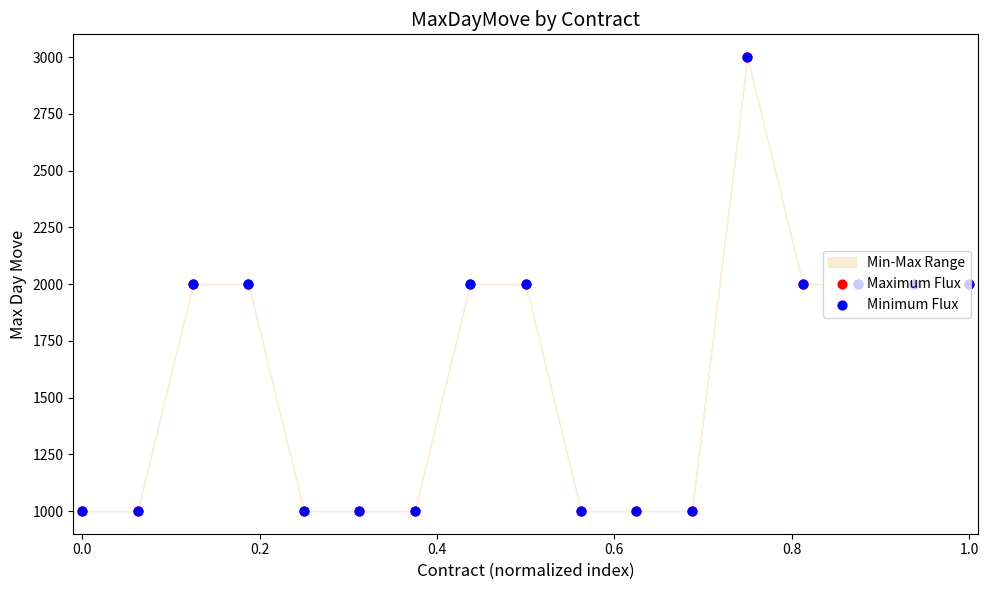

At how many categories does at least one series exceed 1012?

9